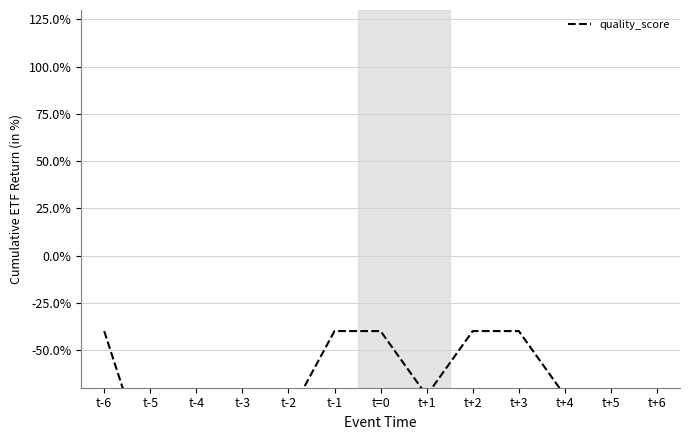

Rank the categories by value from lowest to highest.

t-4, t+6, t-5, t-3, t+5, t-2, t+1, t+4, t-6, t-1, t=0, t+2, t+3